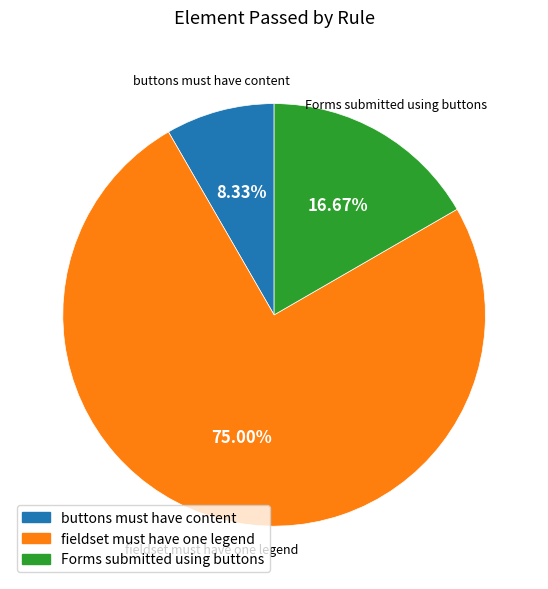

Is there a majority slice in this chart?

Yes